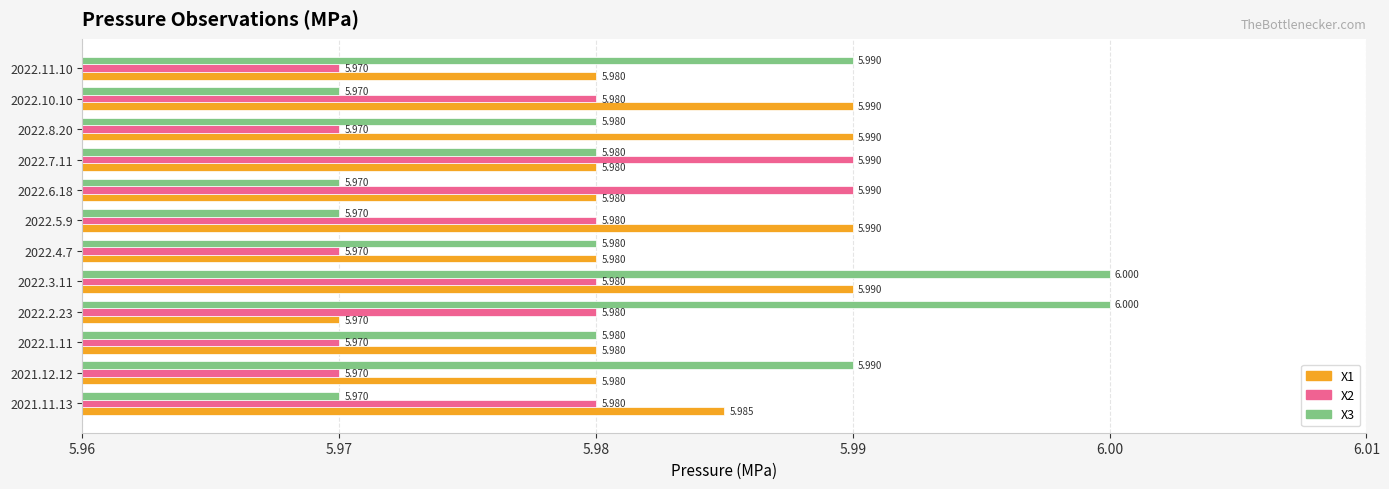

Is the value of X3 at 2022.4.7 greater than the value of X2 at 2021.12.12?

Yes